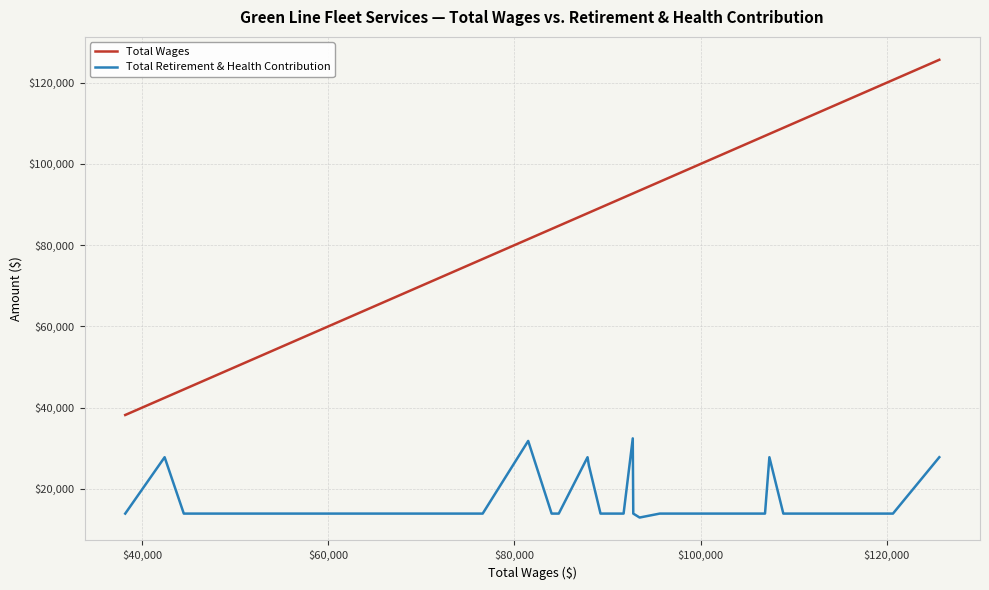

Which series has the widest spread of values?

Total Wages